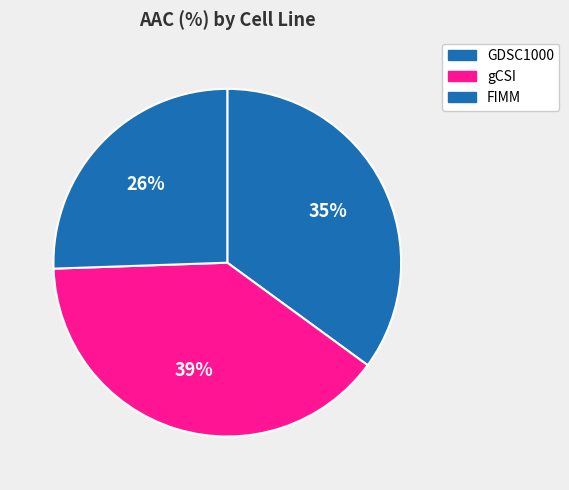

How many segments does this pie chart have?

3